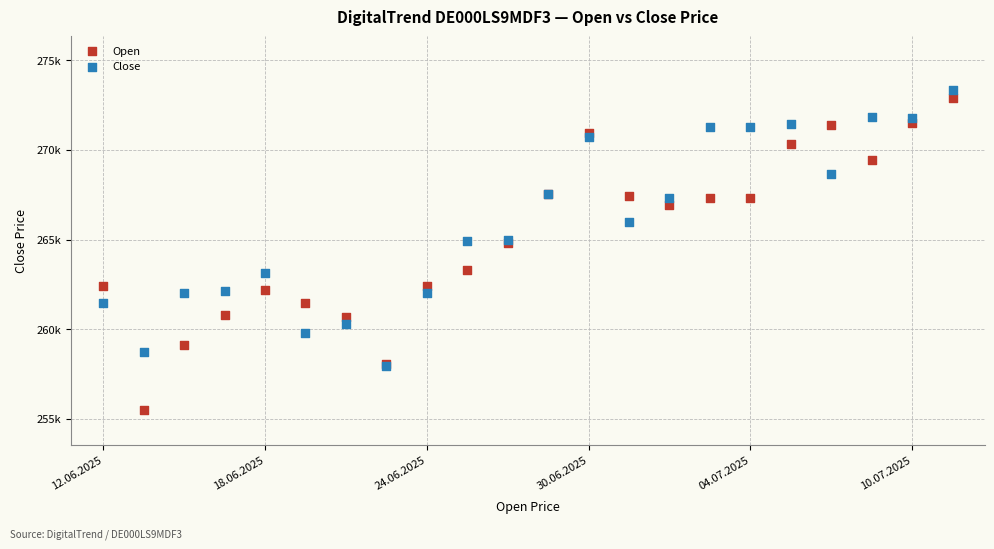

Which series reaches the minimum Y coordinate?

Open